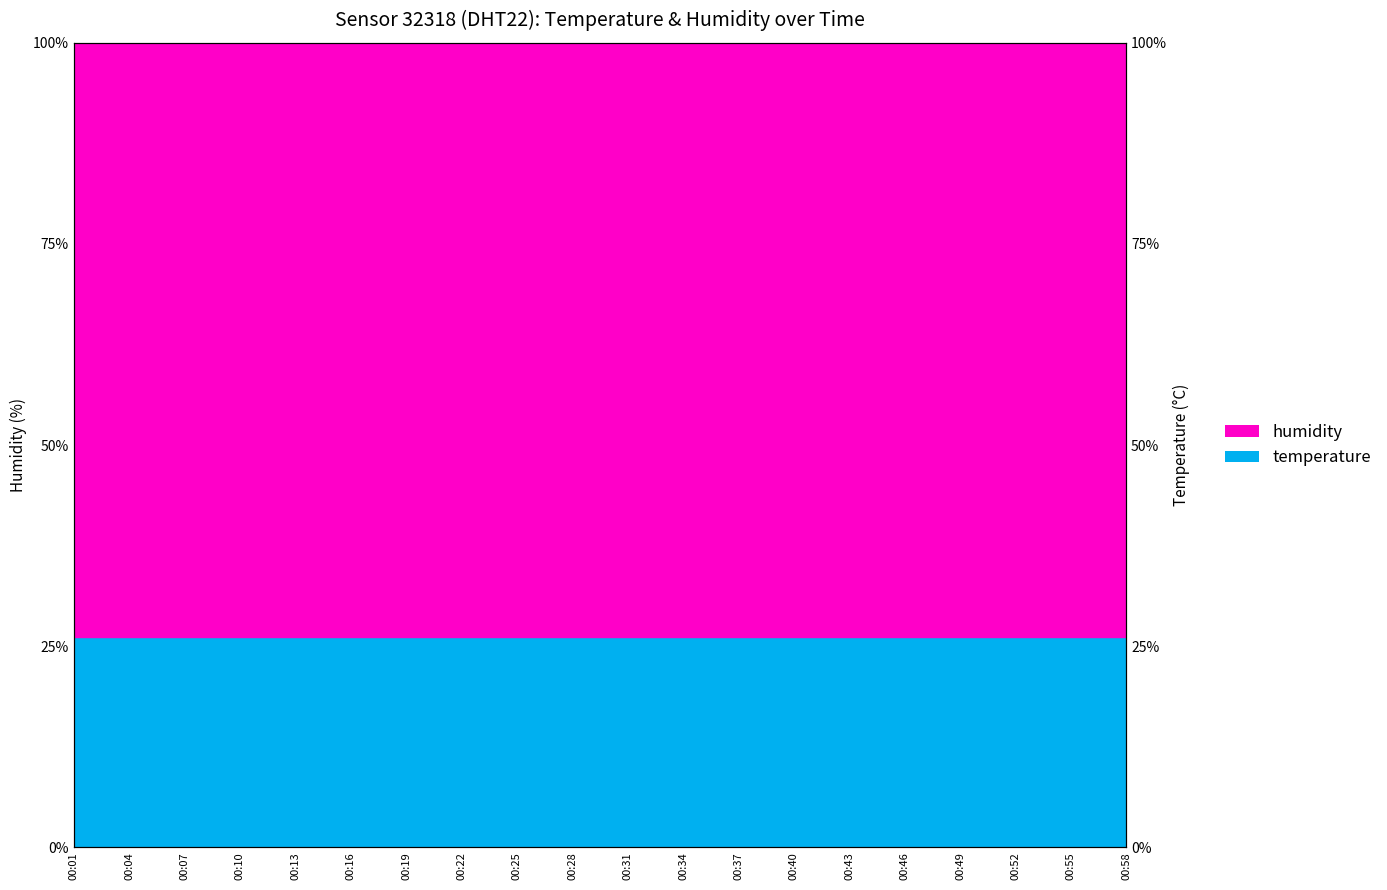

Approximately how many times larger is the value at 00:34 compared to 00:40?

1.0